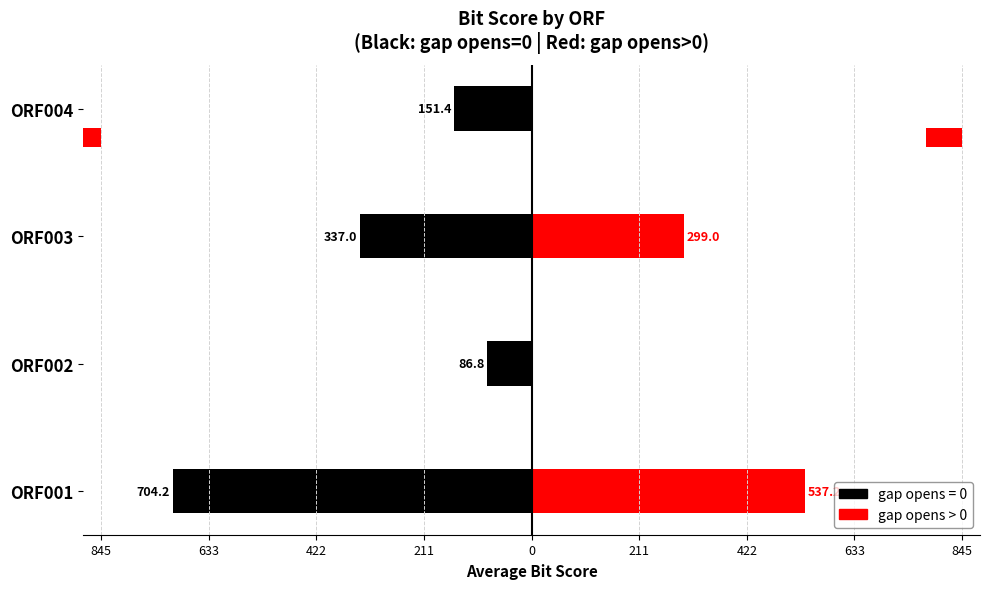

How many values are below 299?

2